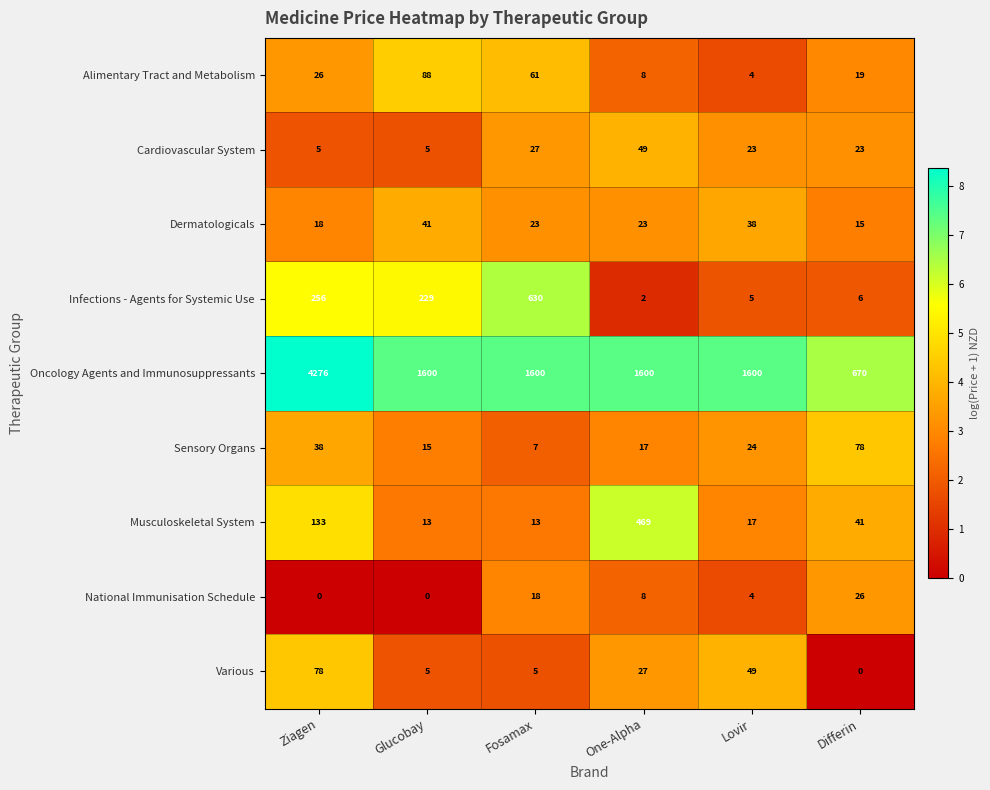

Between Ziagen and Differin, which series saw the biggest shift?

Oncology Agents and Immunosuppressants